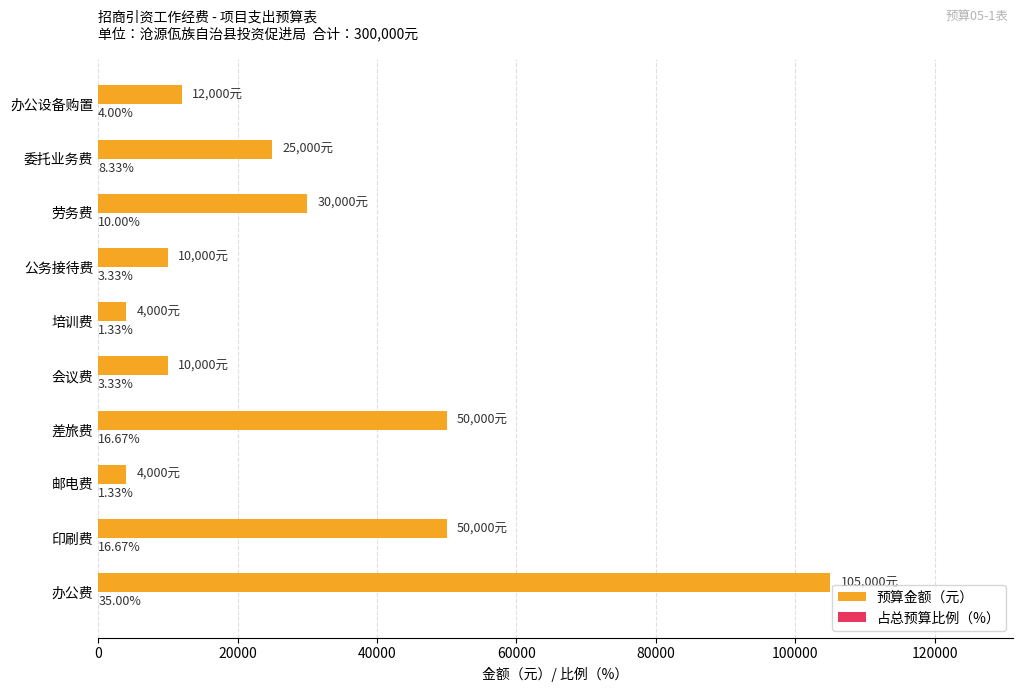

At which category is the sum across all series the highest?

办公费